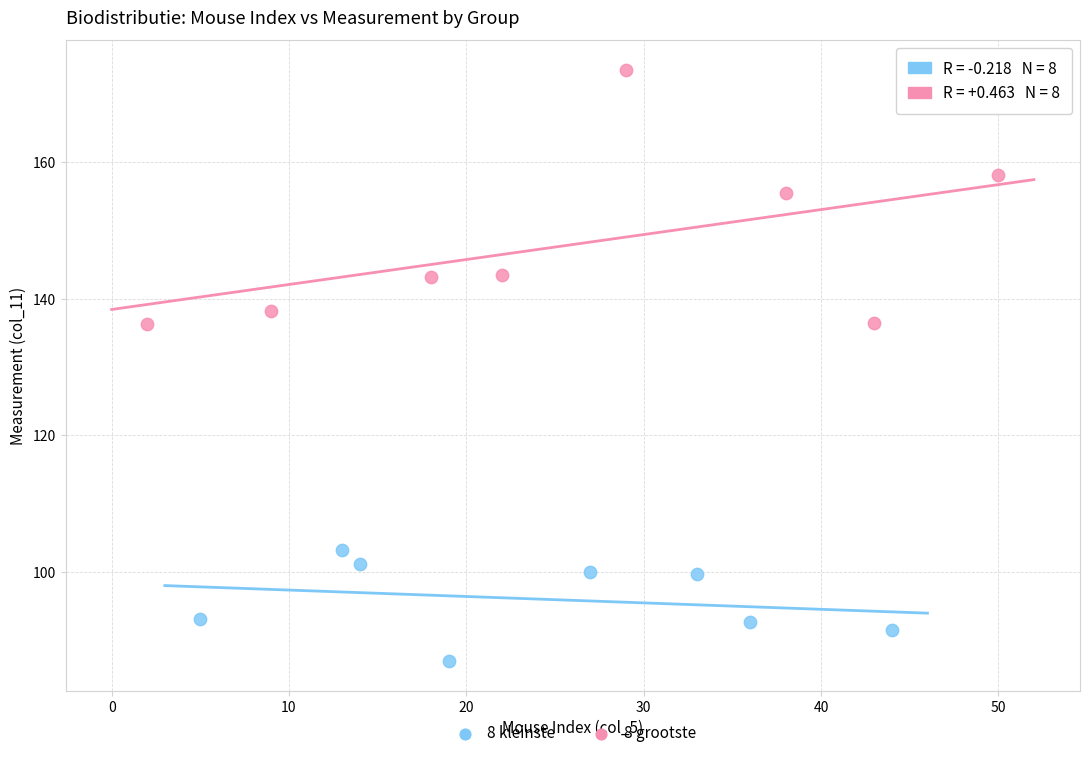

Which series contains the highest Y value?

8 grootste